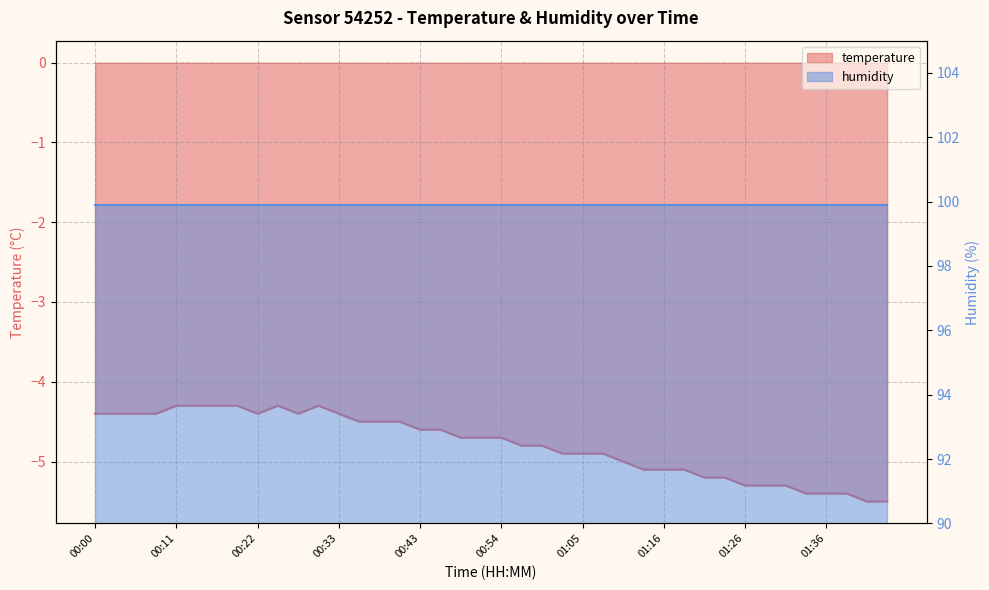

What is the maximum value shown in the chart?

-4.3